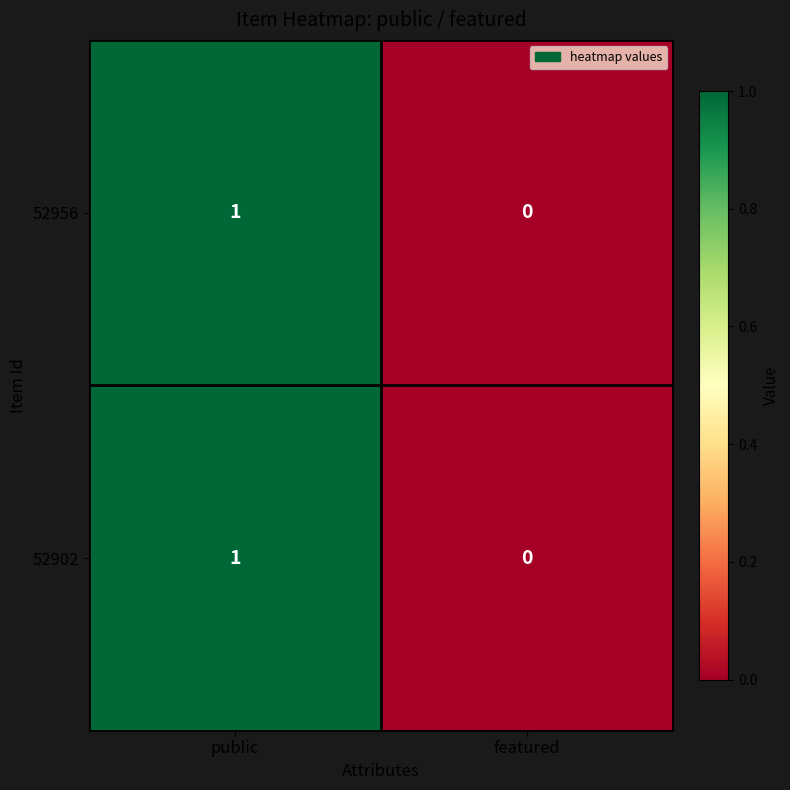

List the labels in order of 52902 value, smallest first.

featured, public